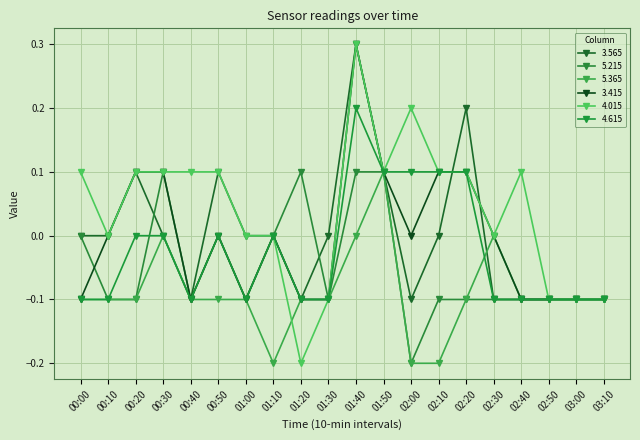

Count the number of data series in this chart.

6